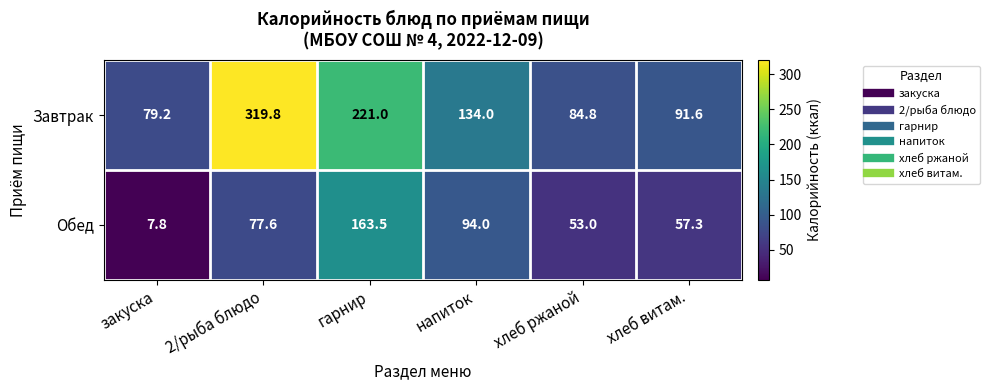

Reading left to right, transcribe all the data shown in this chart.

Завтрак: закуска=79.2	2/рыба блюдо=319.8	гарнир=221.0	напиток=134.0	хлеб ржаной=84.8	хлеб витам.=91.6
Обед: закуска=7.8	2/рыба блюдо=77.6	гарнир=163.5	напиток=94.0	хлеб ржаной=53.0	хлеб витам.=57.3